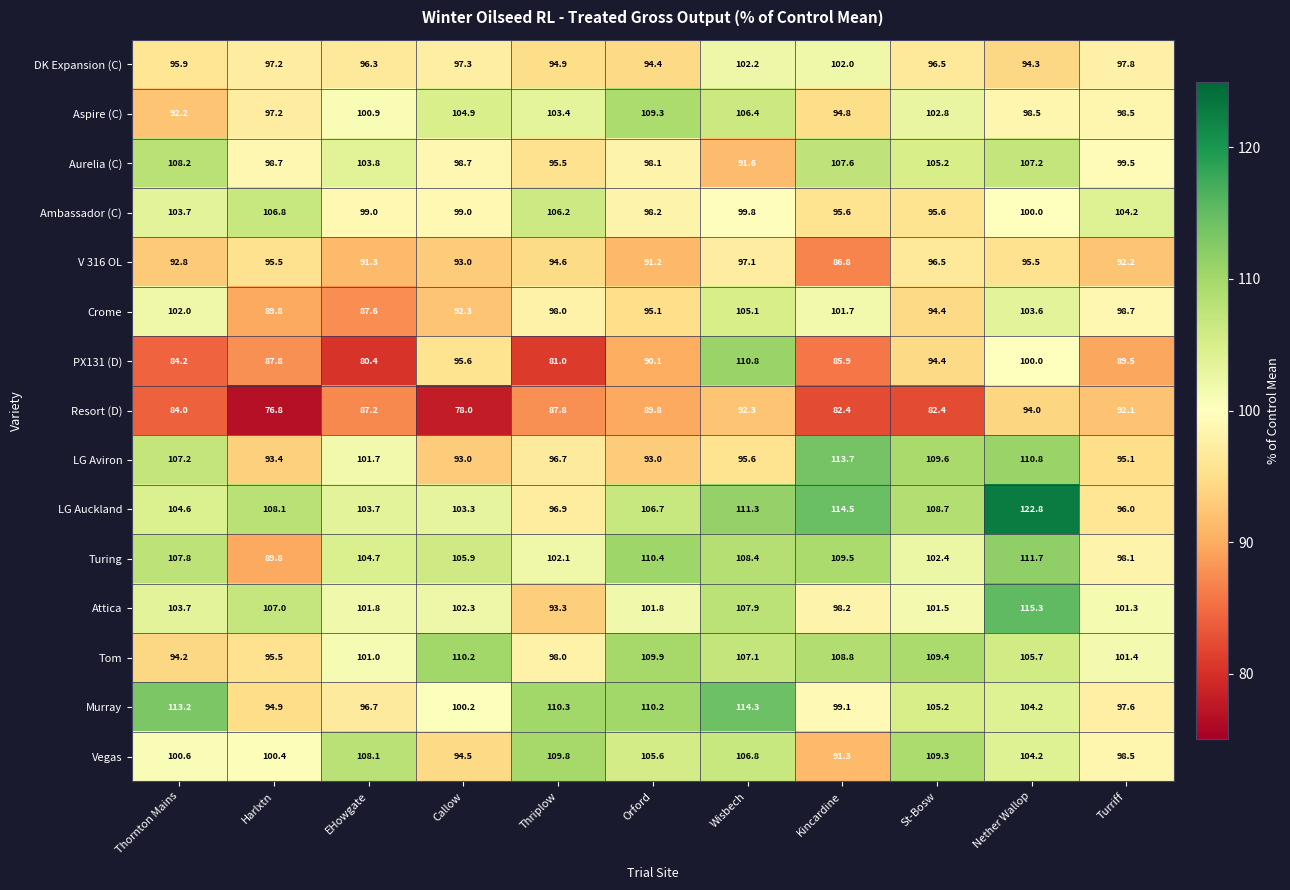

The value of LG Auckland at Kincardine is 151.0. True or false?

False